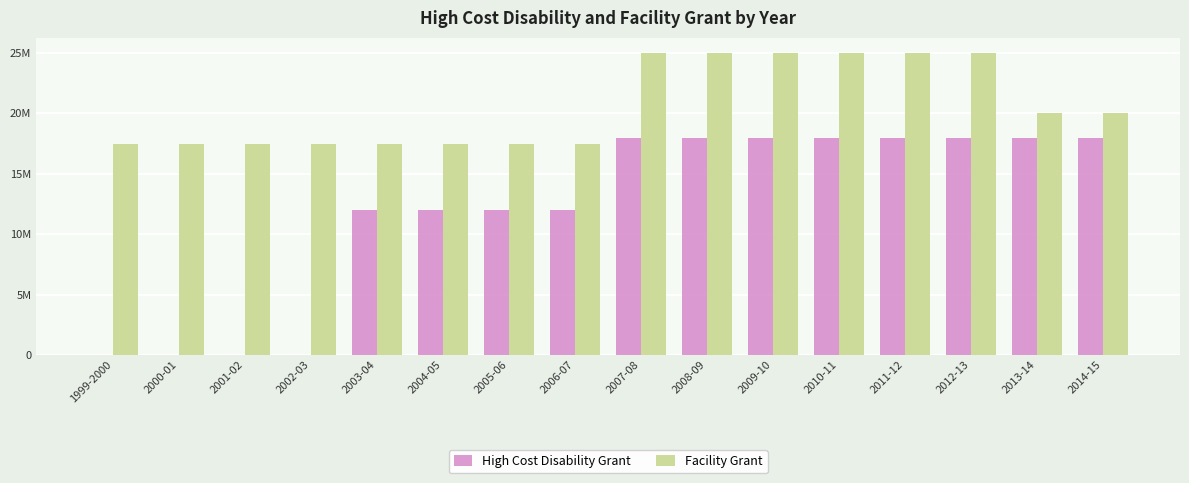

What is the spread (max minus min) of values at 2003-04?

5500000